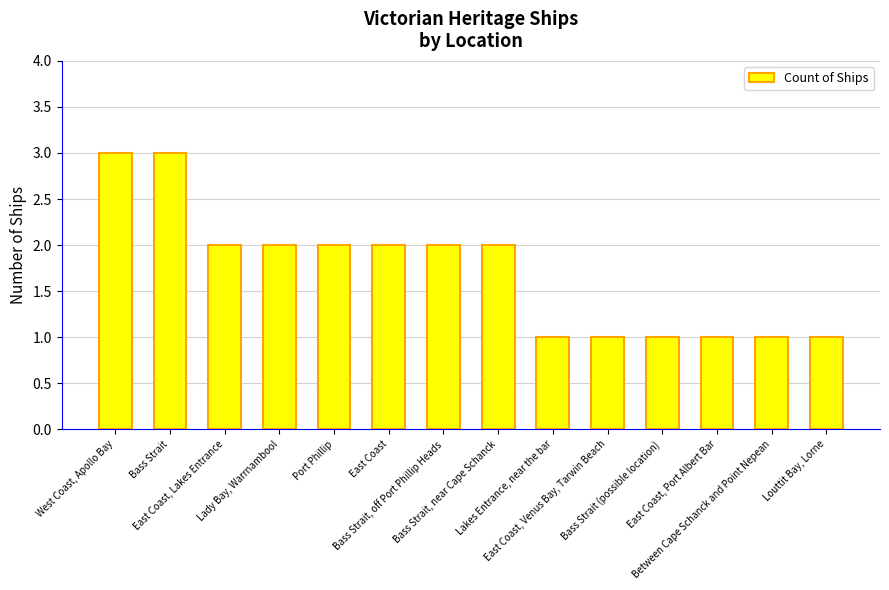

True or false: the data shows 3 at Bass Strait, near Cape Schanck.

False